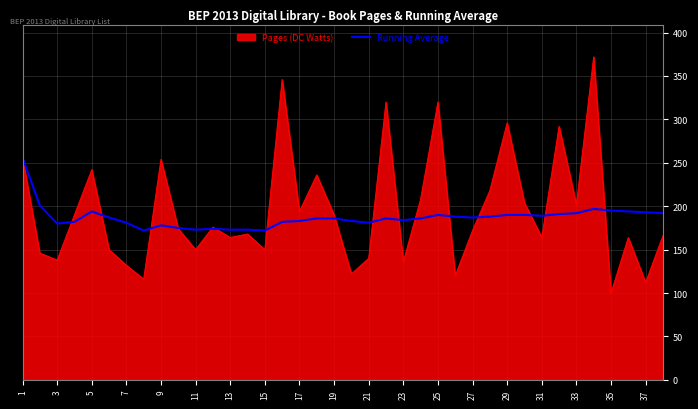

List the series in order of their peak value, lowest first.

Running Average, Pages (DC Watts)